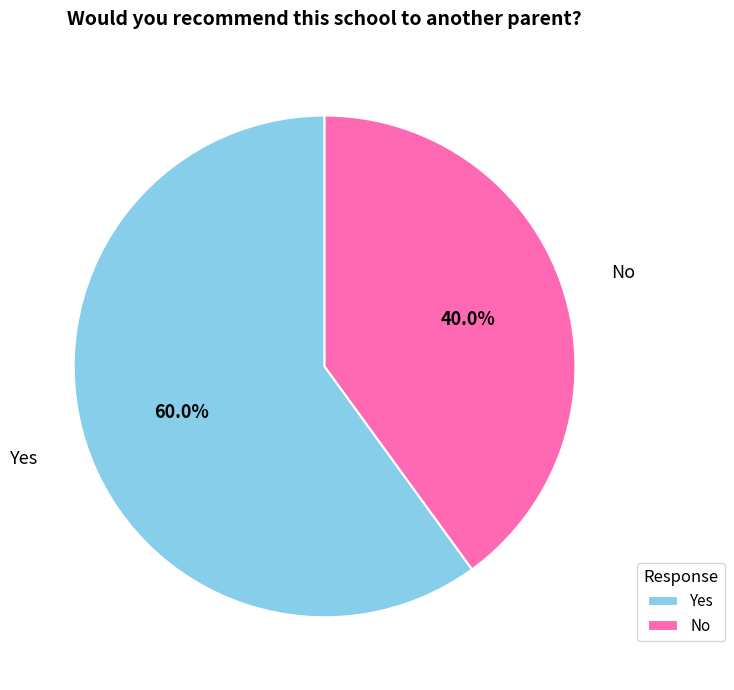

What portion of the pie excludes Yes?

40.0%